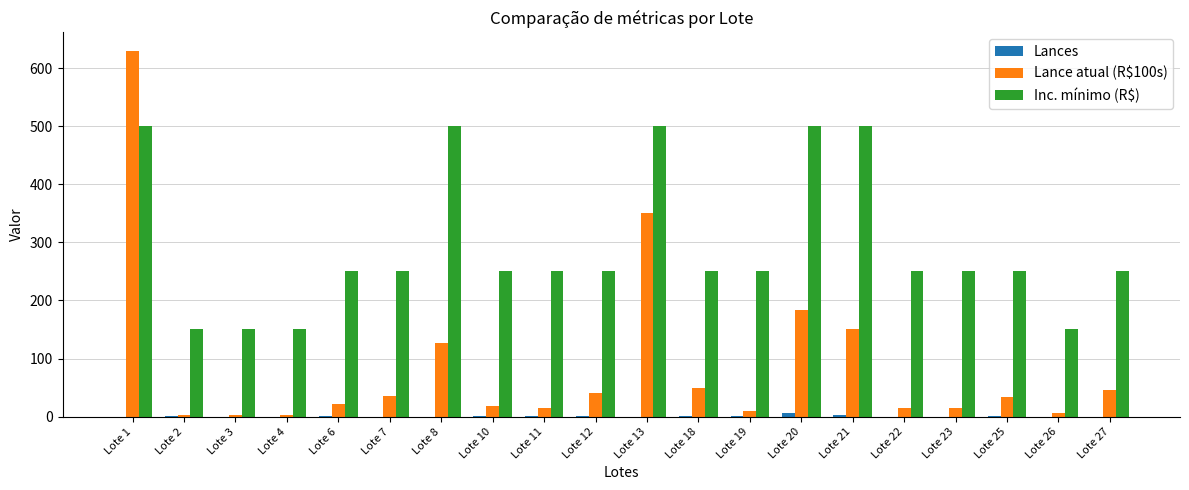

Is the value of Lance atual (R$100s) at Lote 25 greater than the value of Inc. mínimo (R$) at Lote 20?

No